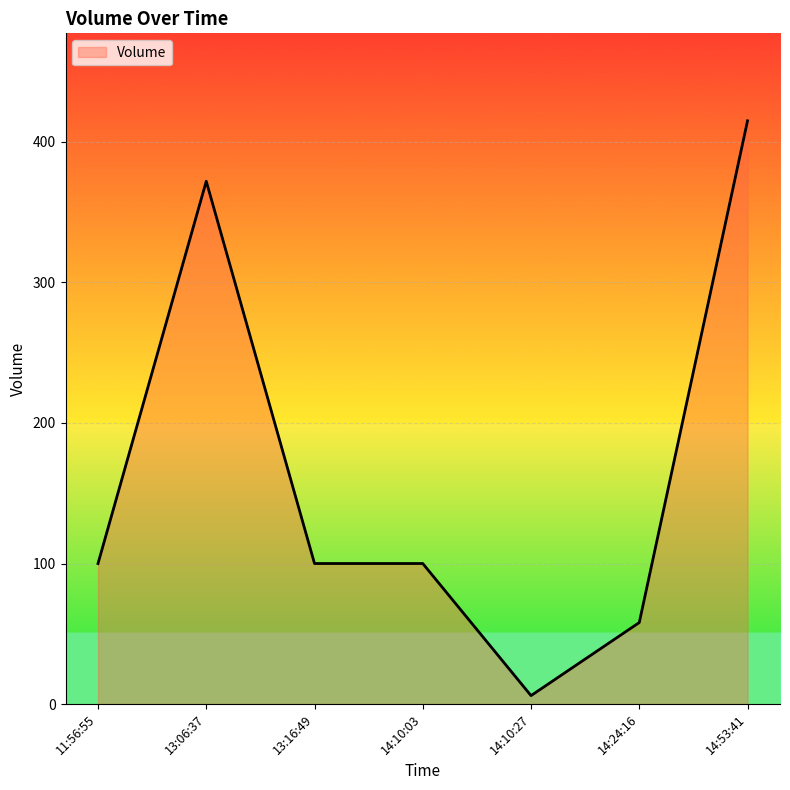

Which has a higher value, 14:24:16 or 13:06:37?

13:06:37